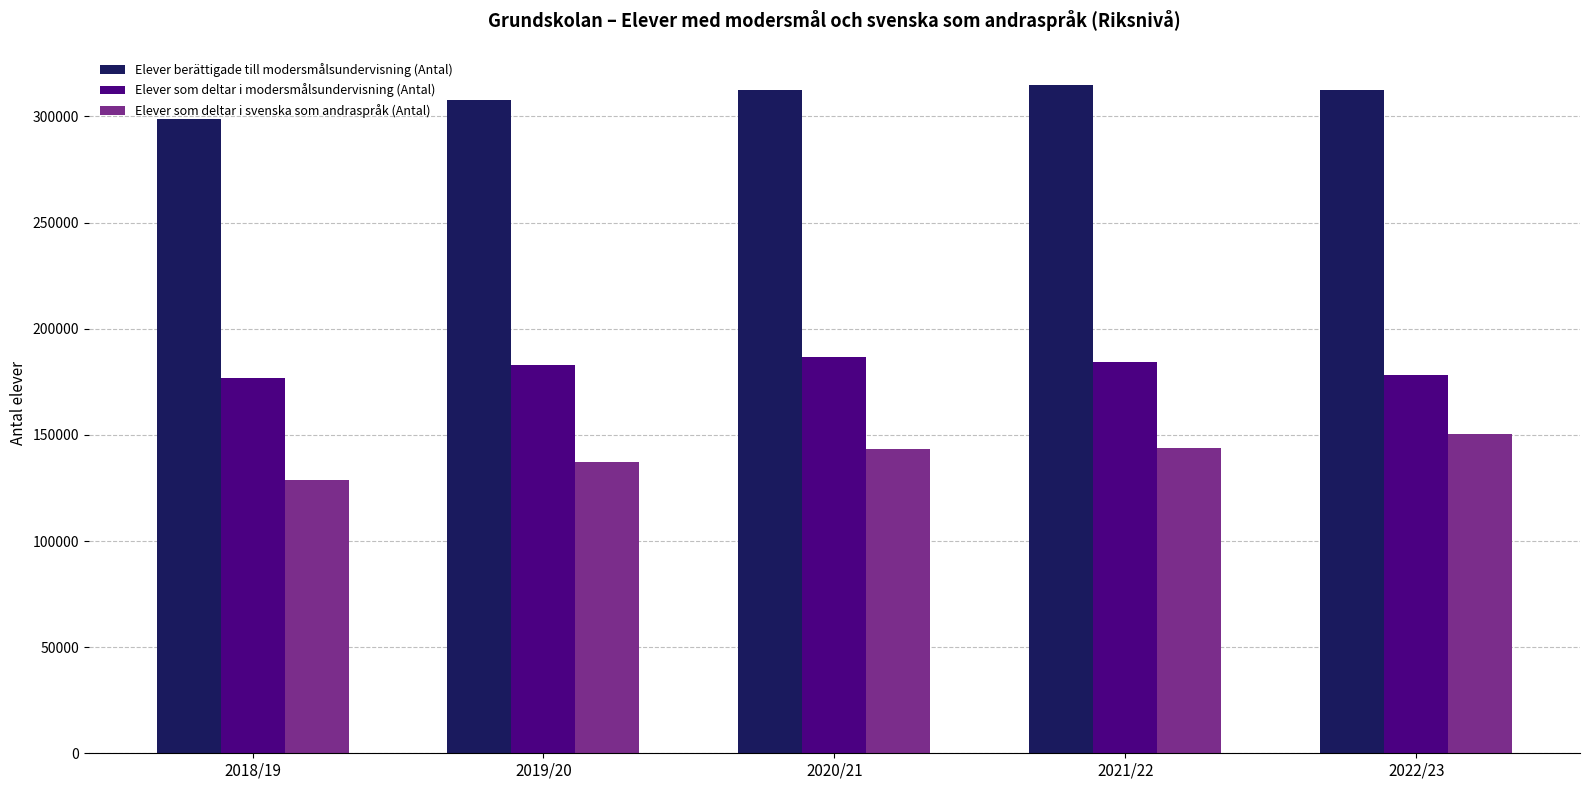

What is the lowest value of the Elever berättigade till modersmålsundervisning (Antal) series?

298583